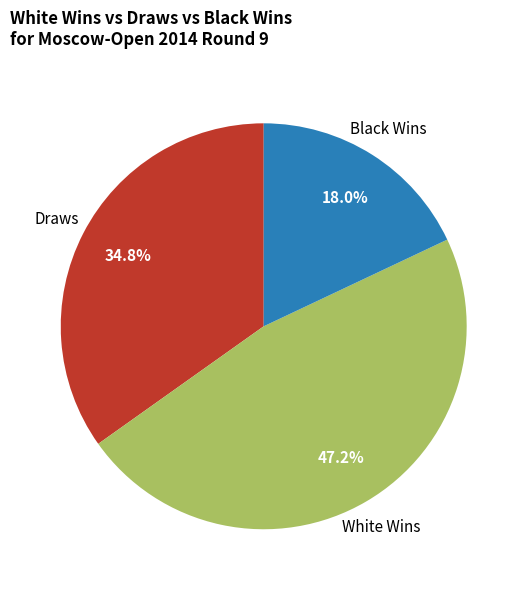

How many slices are in this pie chart?

3